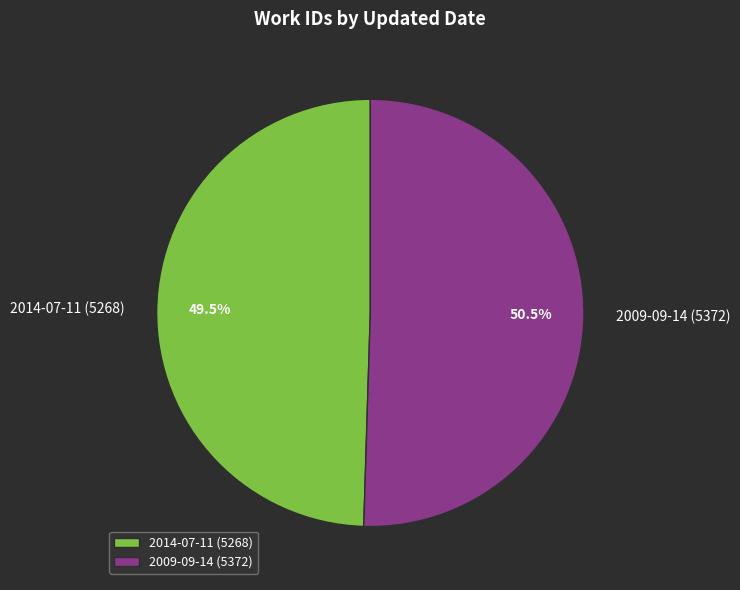

Is it true that 2014-07-11 is 36% of the pie?

False